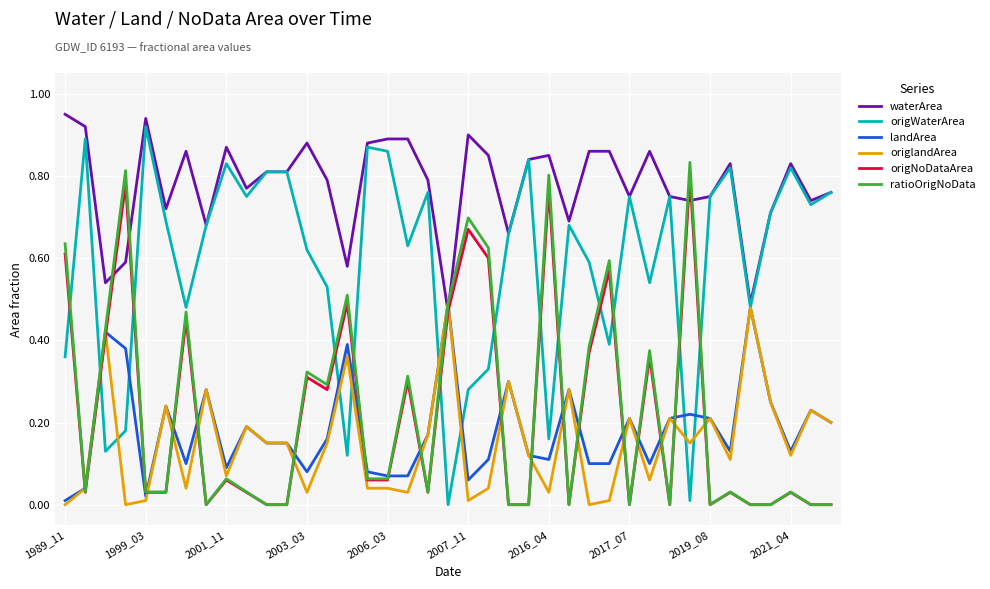

Which series ends up on top after the final intersection of origNoDataArea and origWaterArea?

origWaterArea